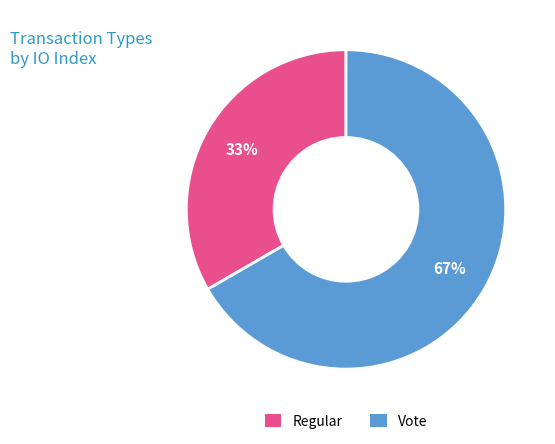

Approximately how many times larger is the value at Regular compared to Vote?

0.5